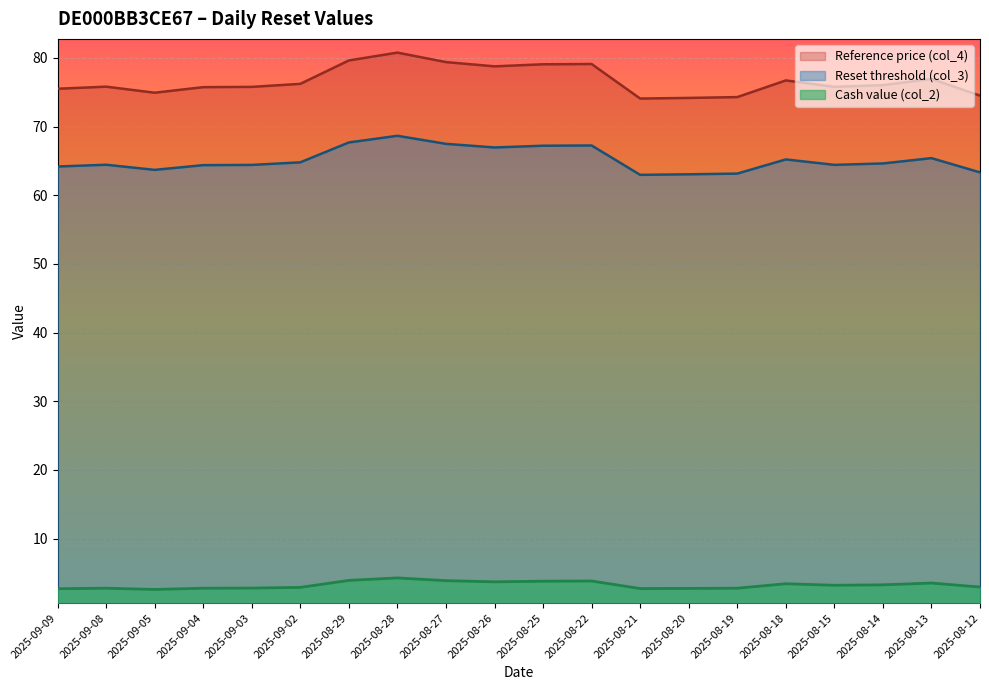

What value does the Reset threshold (col_3) series have at 2025-08-27?

67.5